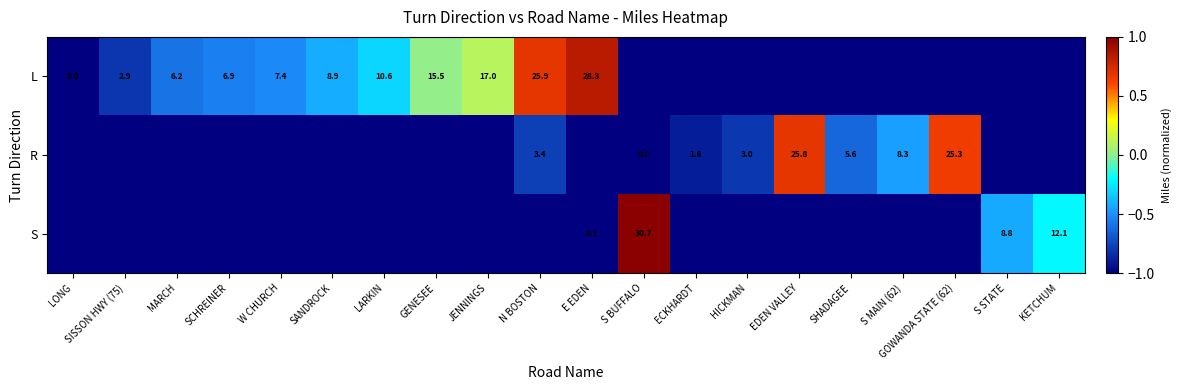

At how many categories does at least one series exceed 0?

7